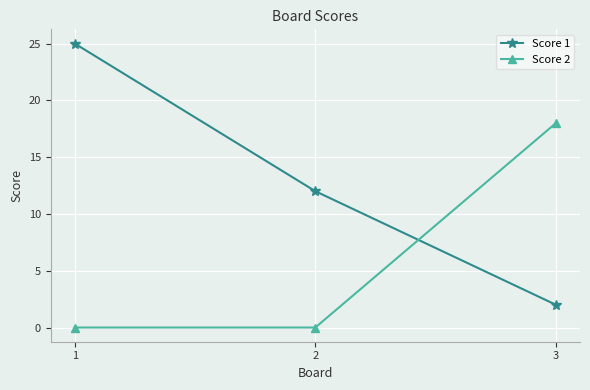

The value of Score 1 at 3 is 2. True or false?

True